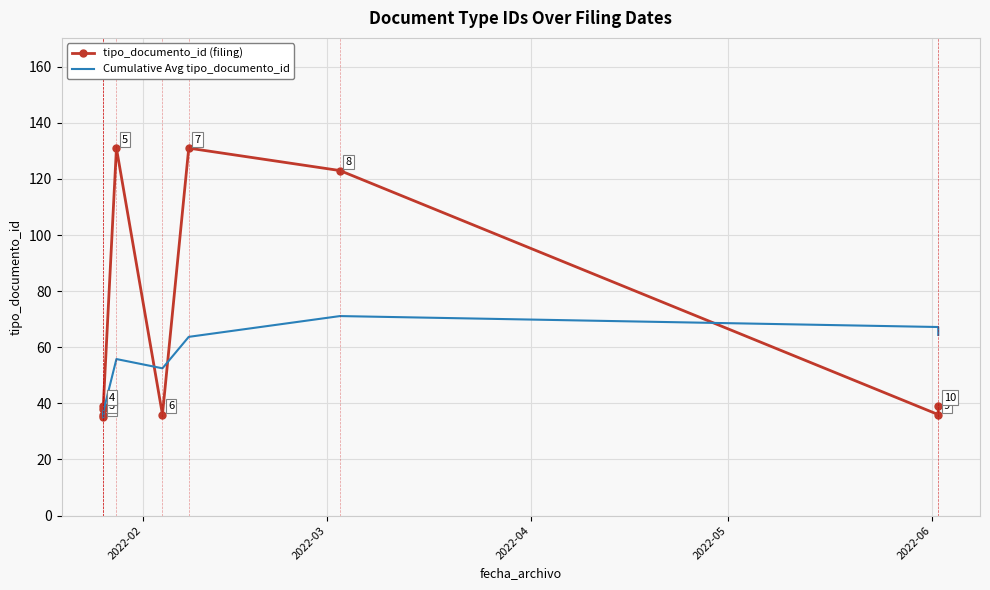

Which label corresponds to the smallest value in the chart?

2022-02